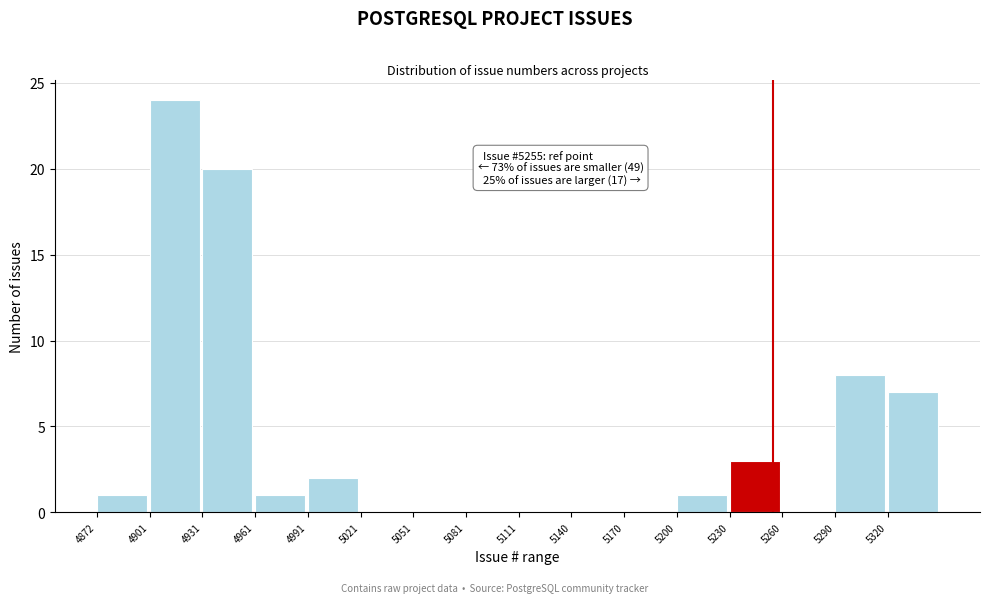

Over which range of the x-axis is the bar tallest?

4900 to 4930